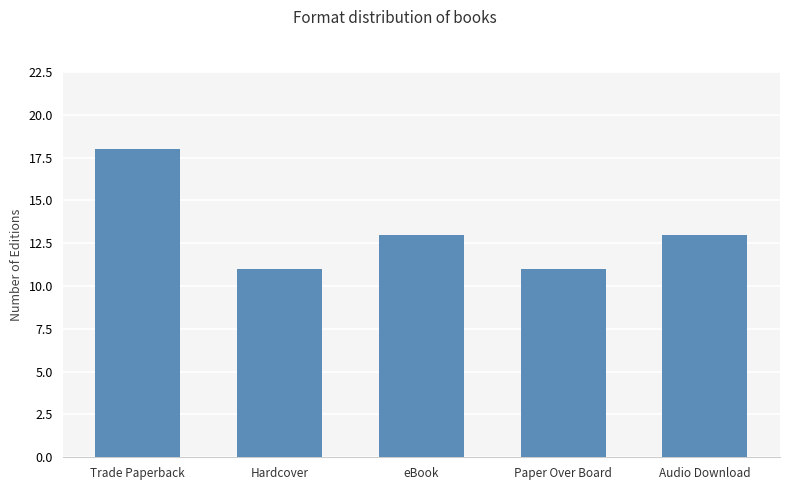

What is the difference between the maximum and minimum values?

7